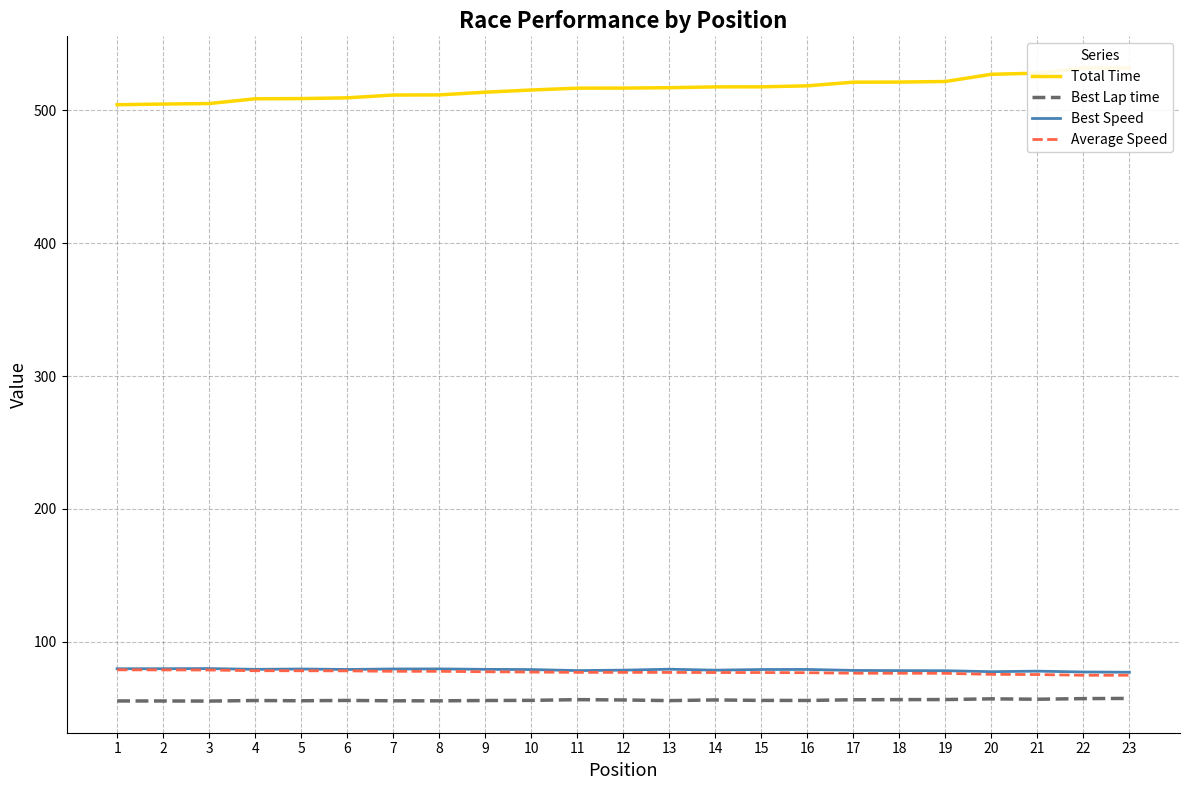

True or false: Best Lap time and Average Speed intersect in this chart.

False